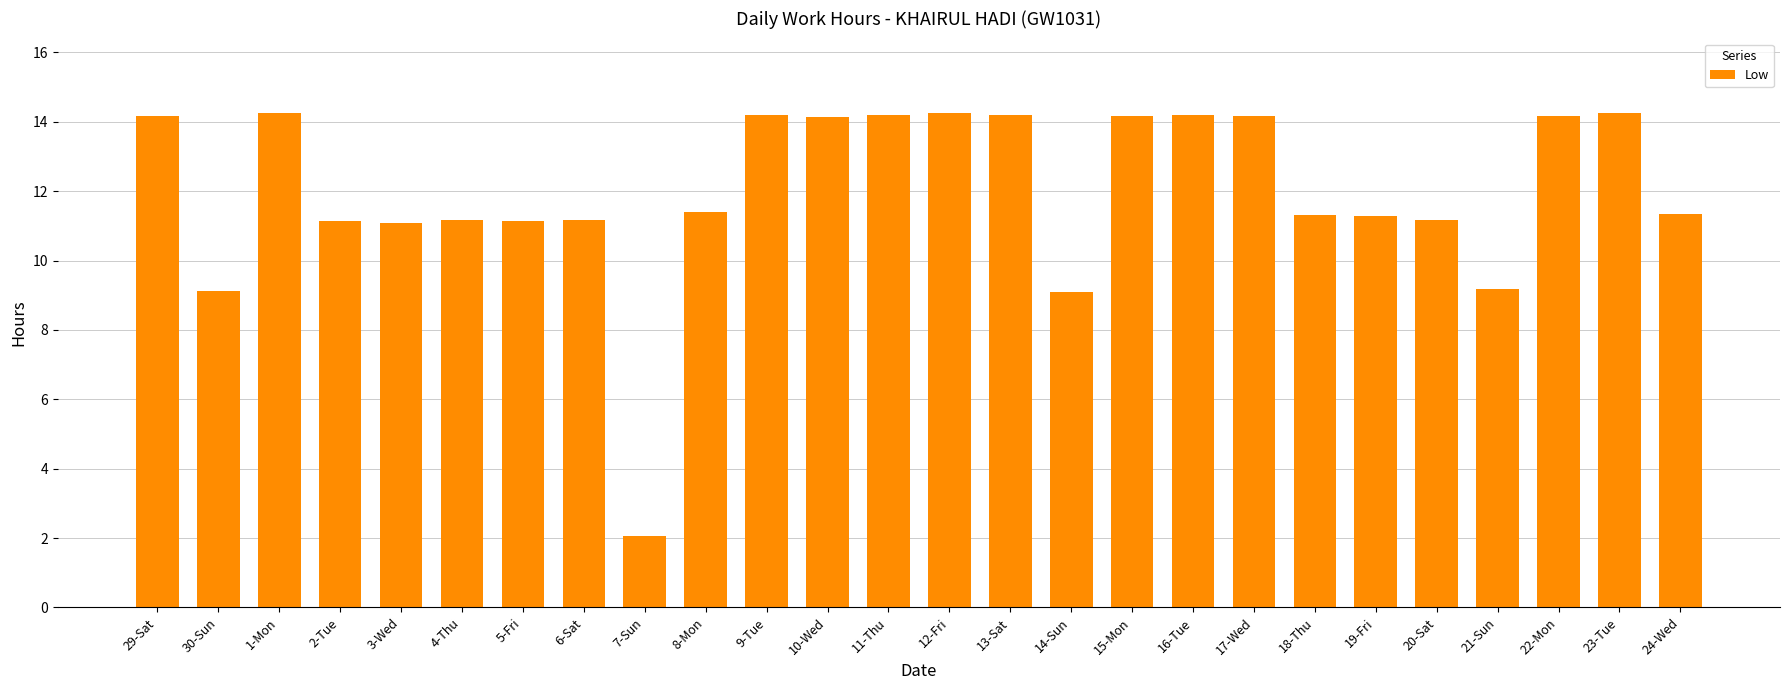

Which category has the lowest value across all series?

7-Sun